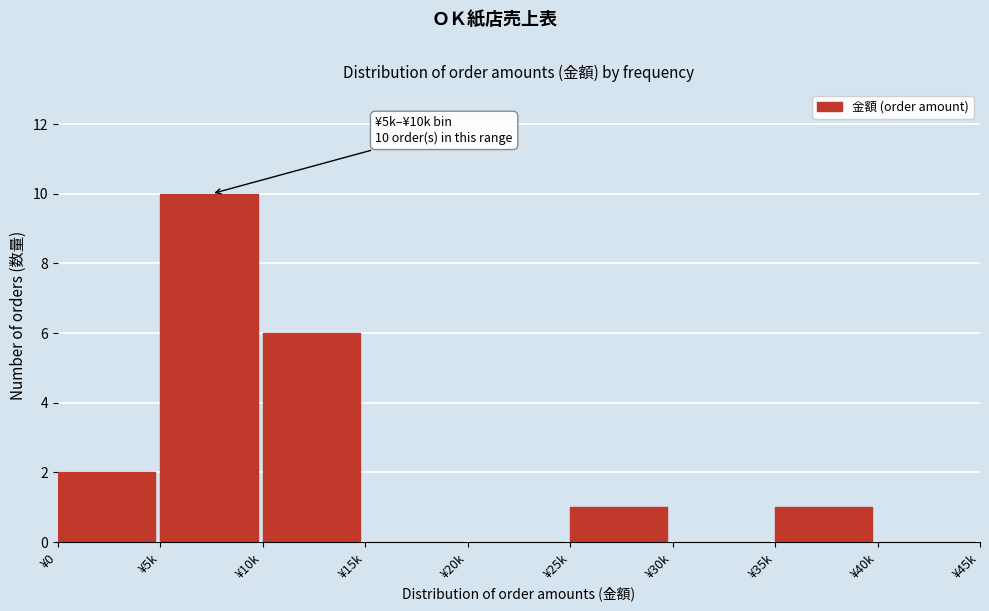

Reading right to left, extract all data points from this chart.

¥40k=0	¥35k=1	¥30k=0	¥25k=1	¥20k=0	¥15k=0	¥10k=6	¥5k=10	¥0=2